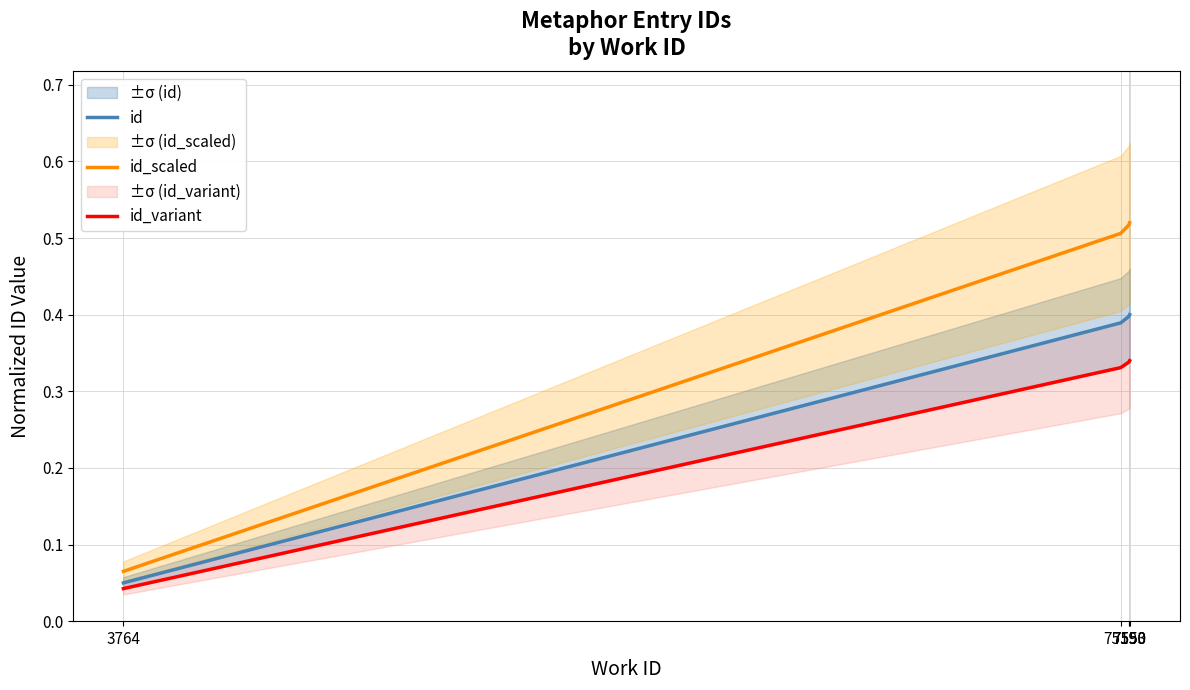

Count the number of data series in this chart.

3